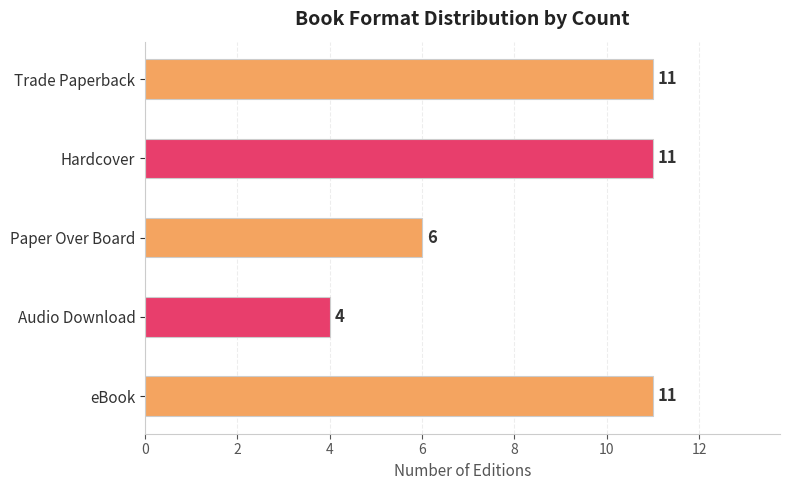

At which category does the chart reach its minimum across all series?

Audio Download